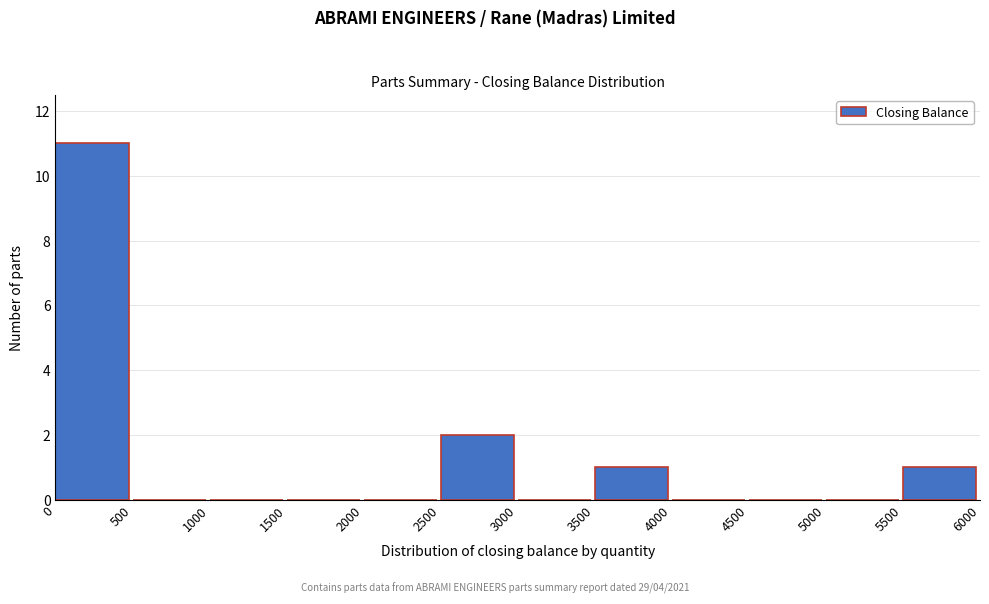

Reading left to right, transcribe this chart: for each bar, give the range it covers on the x-axis and its height. The values are not printed on the chart, so give them approximately, as read against the axis.

0 to 500: 11
500 to 1000: 0
1000 to 1500: 0
1500 to 2000: 0
2000 to 2500: 0
2500 to 3000: 2
3000 to 3500: 0
3500 to 4000: 1
4000 to 4500: 0
4500 to 5000: 0
5000 to 5500: 0
5500 to 6000: 1